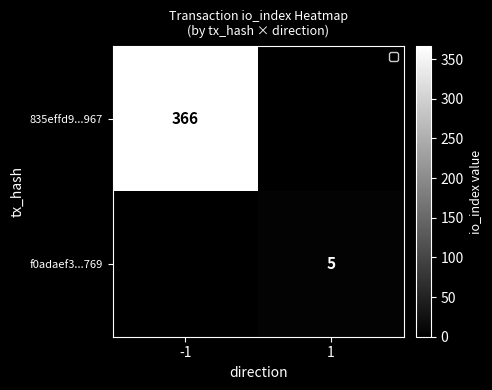

Is it true that 835effd9...967 equals 551 at -1?

False